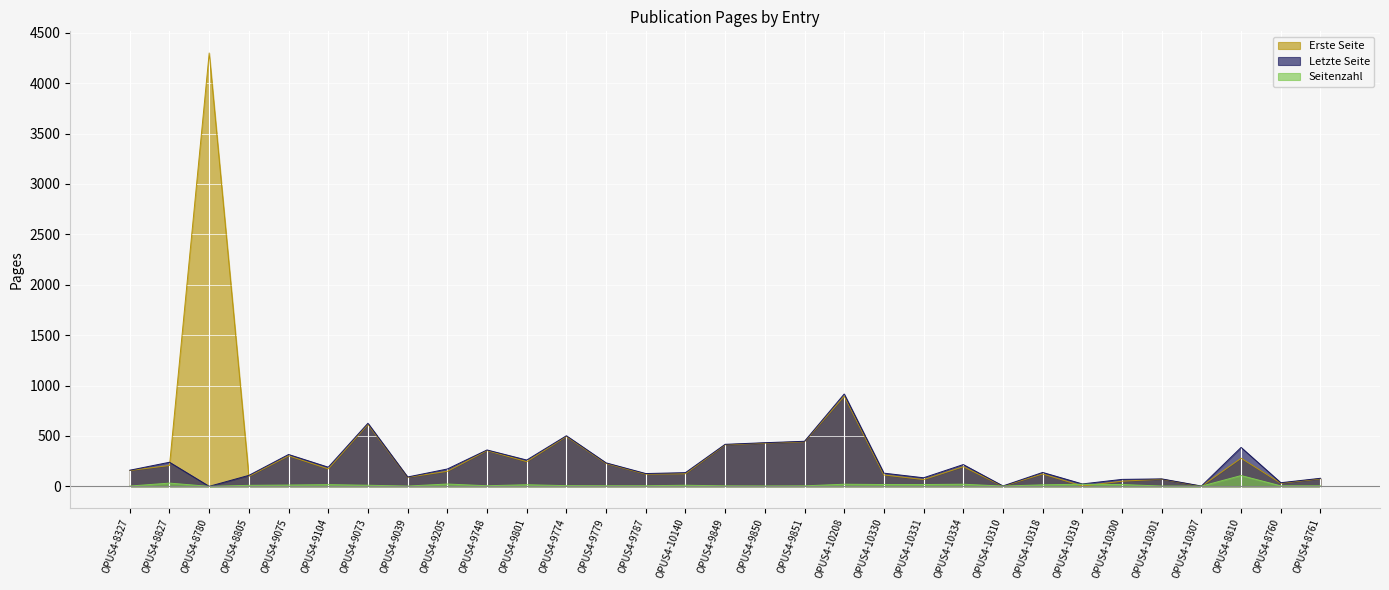

What is the maximum value for Letzte Seite?

916